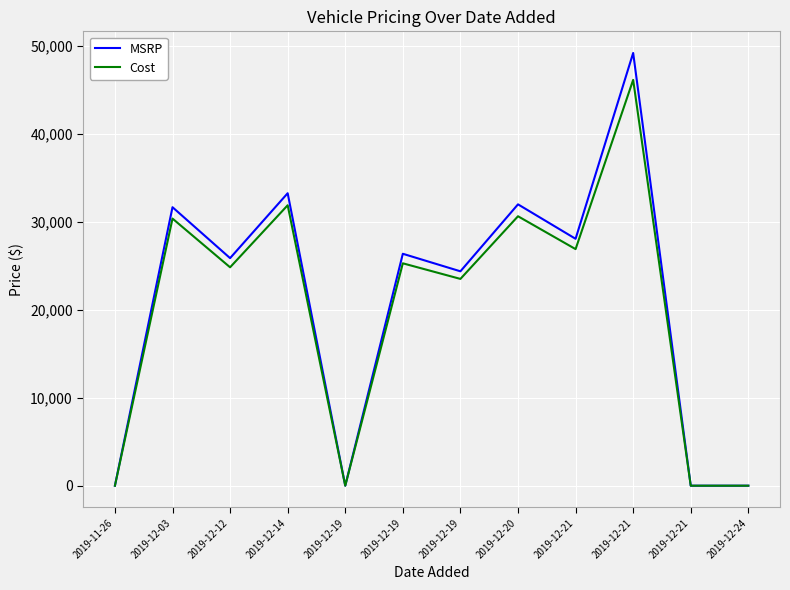

Where is the first local maximum for MSRP?

2019-12-03